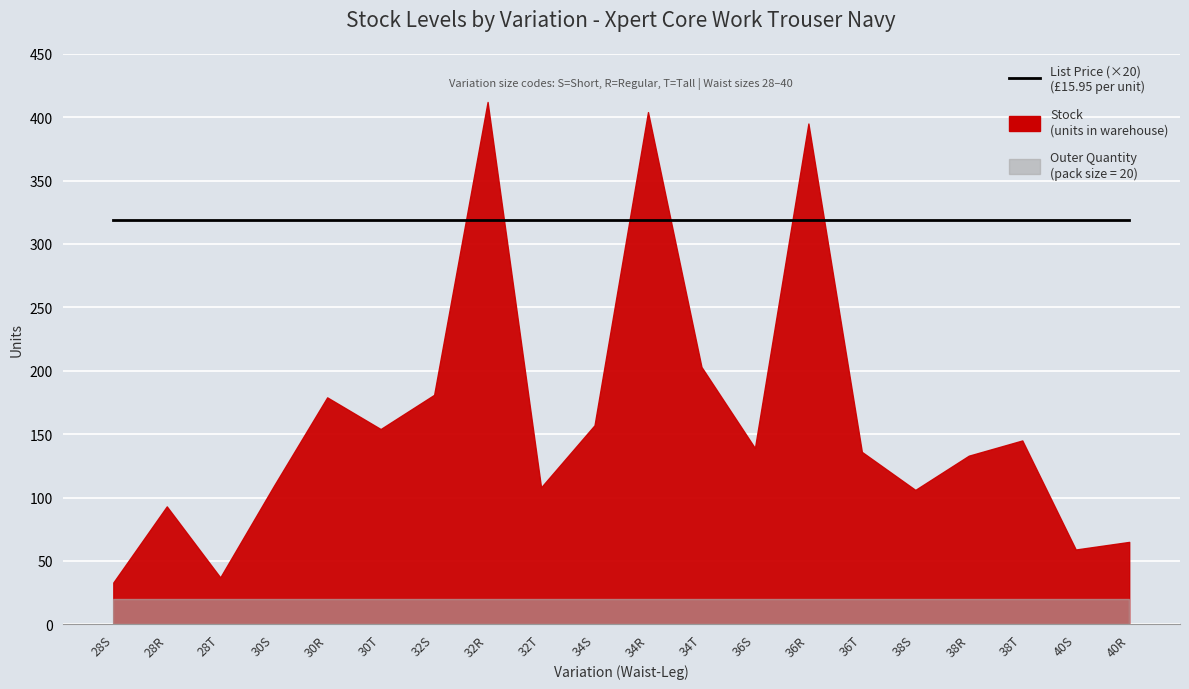

The value of Outer Quantity at 28T is 20.0. True or false?

True